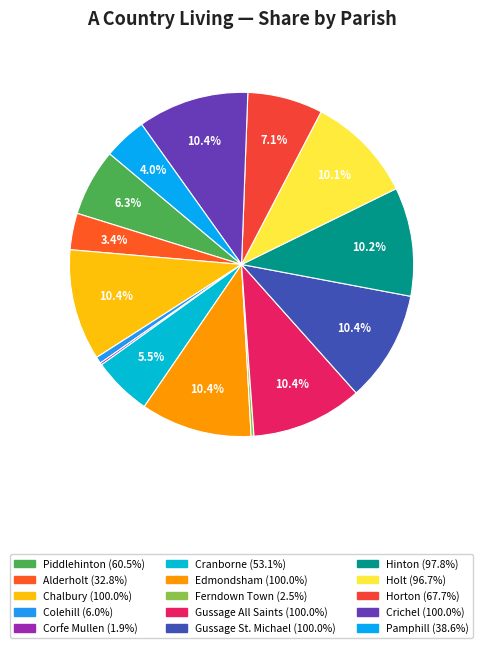

Which category has the biggest portion of the pie?

Chalbury